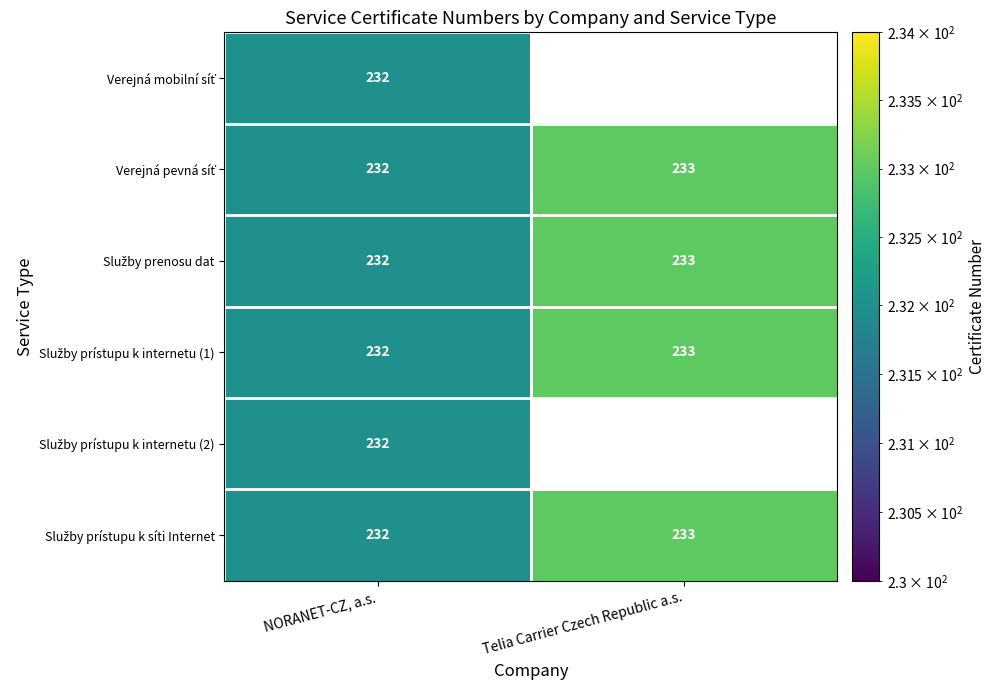

At which category is the sum across all series the highest?

NORANET-CZ, a.s.